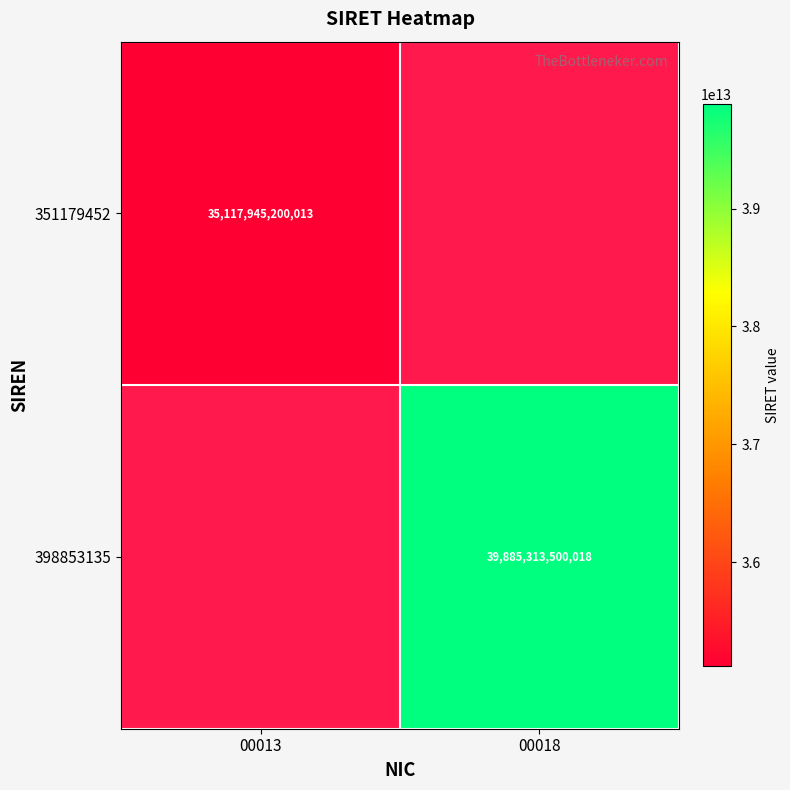

True or false: 351179452 has a value of 9955514863265 at 00013.

False